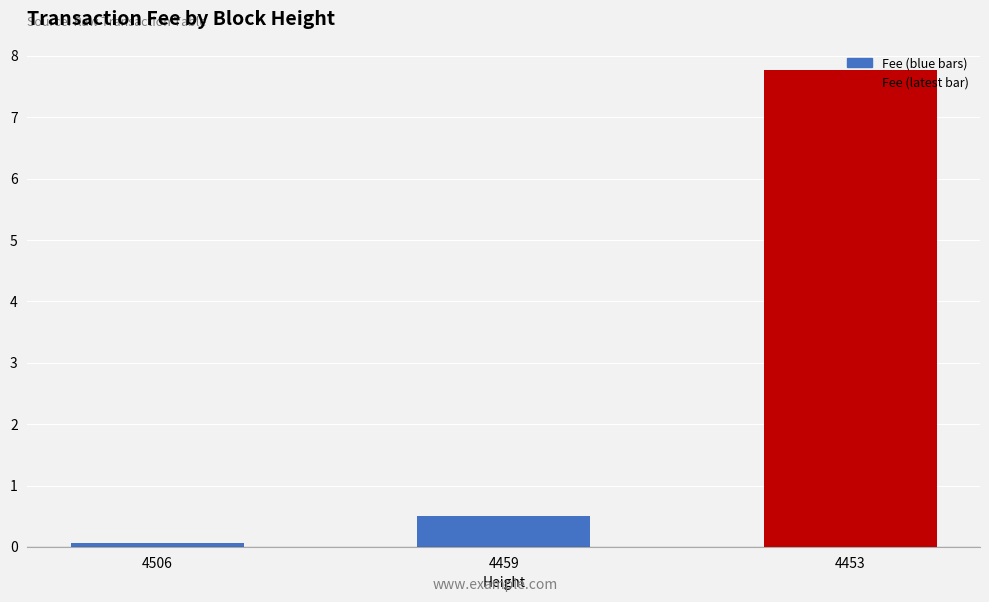

At which label is the value closest to 3?

4459